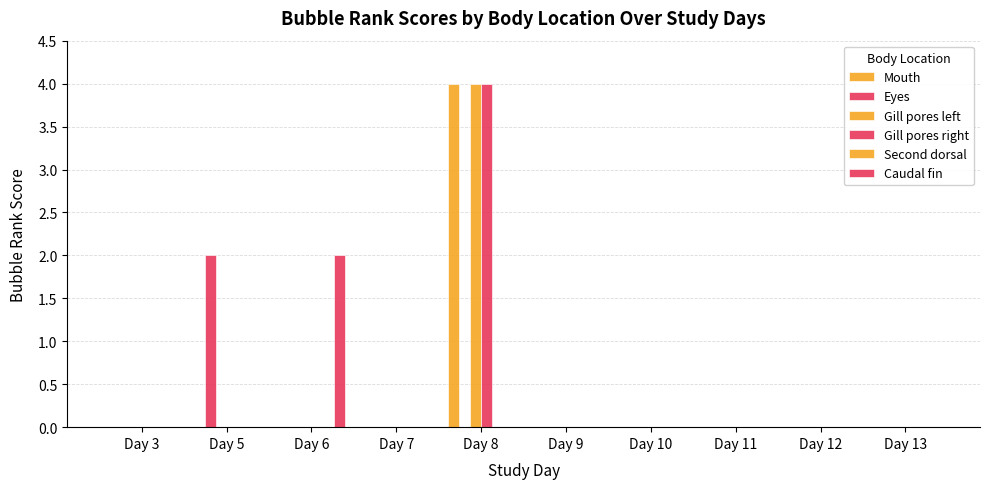

Reading left to right, list all the values displayed in this chart.

Mouth: Day 3=0	Day 5=0	Day 6=0	Day 7=0	Day 8=4	Day 9=0	Day 10=0	Day 11=0	Day 12=0	Day 13=0
Eyes: Day 3=0	Day 5=2	Day 6=0	Day 7=0	Day 8=0	Day 9=0	Day 10=0	Day 11=0	Day 12=0	Day 13=0
Gill pores left: Day 3=0	Day 5=0	Day 6=0	Day 7=0	Day 8=4	Day 9=0	Day 10=0	Day 11=0	Day 12=0	Day 13=0
Gill pores right: Day 3=0	Day 5=0	Day 6=0	Day 7=0	Day 8=4	Day 9=0	Day 10=0	Day 11=0	Day 12=0	Day 13=0
Second dorsal: Day 3=0	Day 5=0	Day 6=0	Day 7=0	Day 8=0	Day 9=0	Day 10=0	Day 11=0	Day 12=0	Day 13=0
Caudal fin: Day 3=0	Day 5=0	Day 6=2	Day 7=0	Day 8=0	Day 9=0	Day 10=0	Day 11=0	Day 12=0	Day 13=0